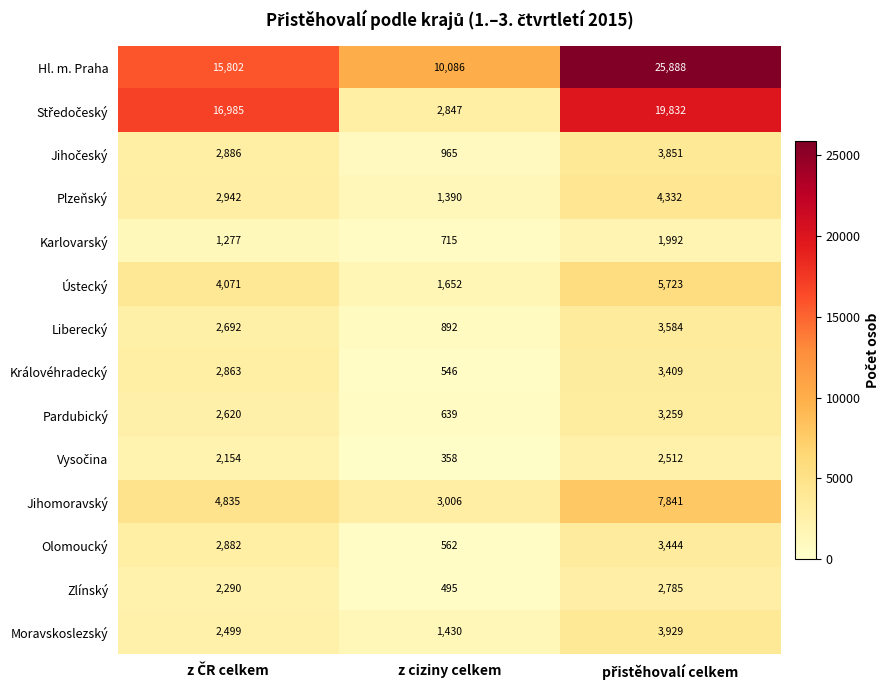

What is the average value of the Královéhradecký series?

2273